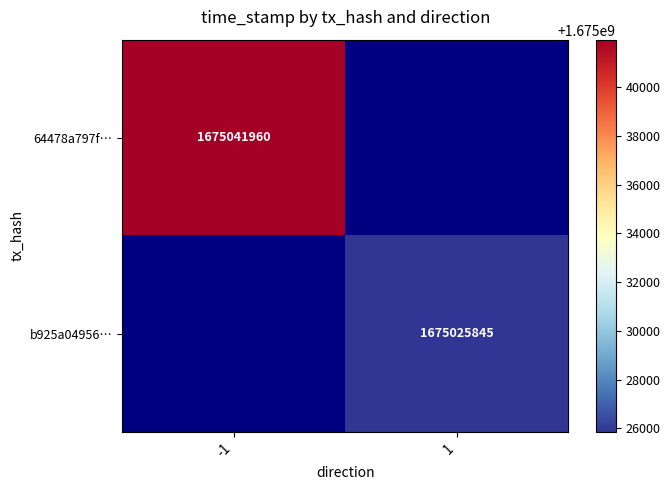

The 64478a797f… series shows 517645690 at -1. True or false?

False